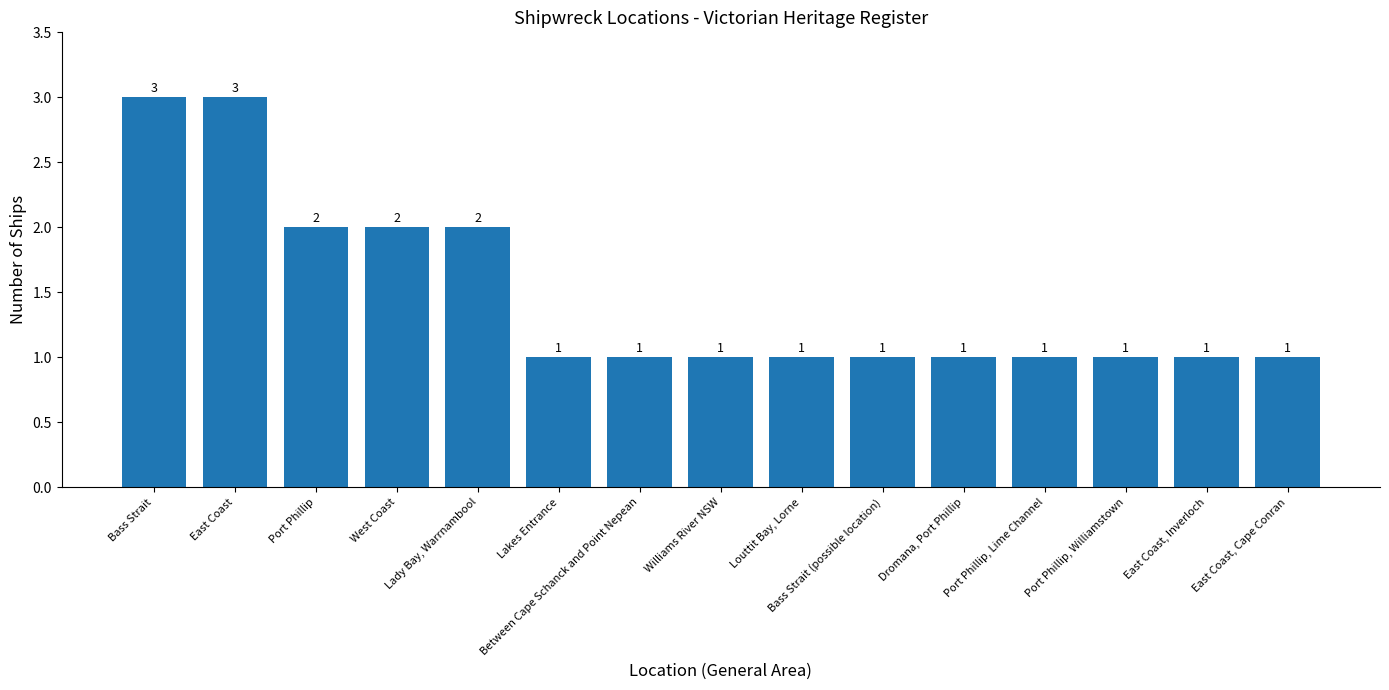

Between Bass Strait and Bass Strait (possible location), which is larger?

Bass Strait